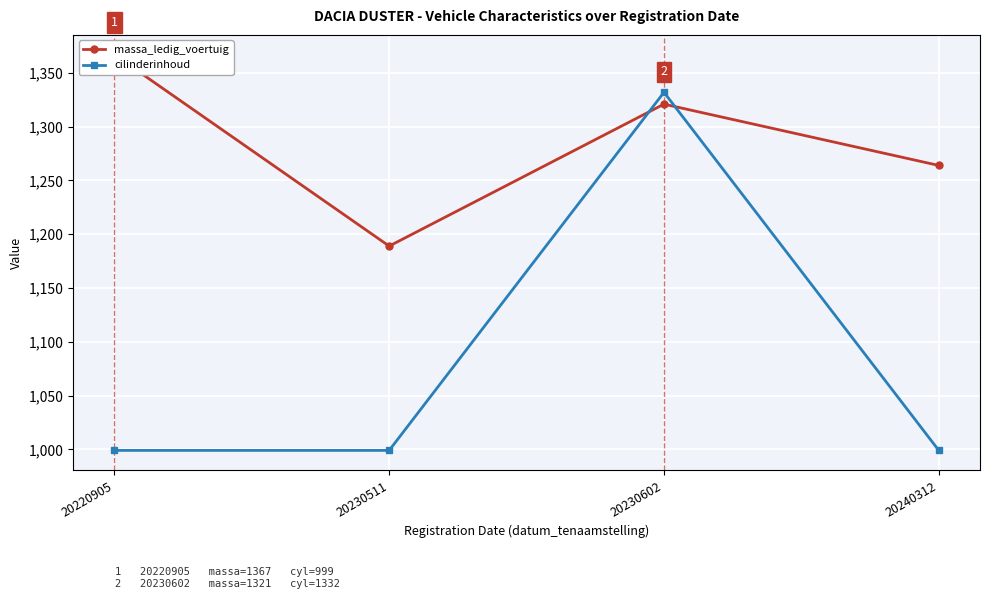

At which label does cilinderinhoud reach its minimum?

20220905